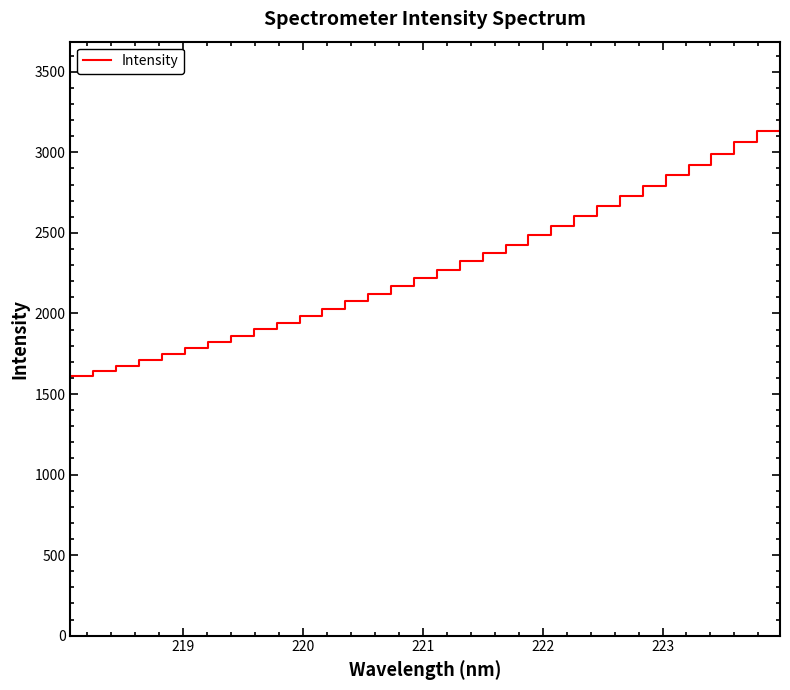

Reading left to right, transcribe all the data shown in this chart.

1611.4	1643.8	1676.2	1711.9	1746.9	1782.6	1821.4	1859.9	1900.5	1941.1	1984.4	2028.5	2075.4	2122.0	2170.3	2218.2	2272.2	2325.3	2375.0	2427.6	2486.6	2544.9	2604.0	2665.6	2729.6	2792.6	2857.5	2922.8	2992.0	3061.7	3133.4	3206.3